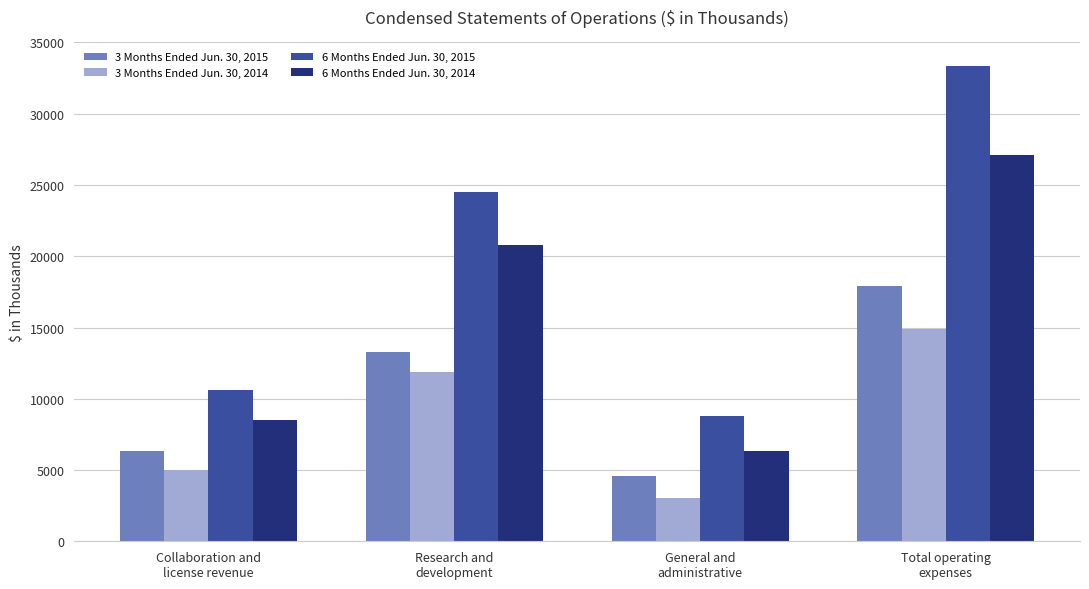

The value of 6 Months Ended Jun. 30, 2015 at Total operating
expenses is 52353. True or false?

False